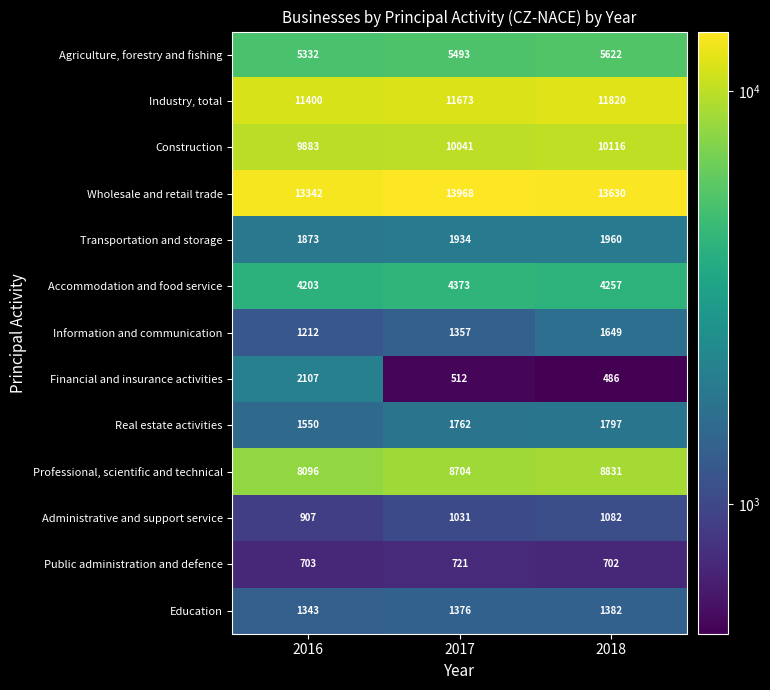

What is the sum of all Information and communication values?

4218